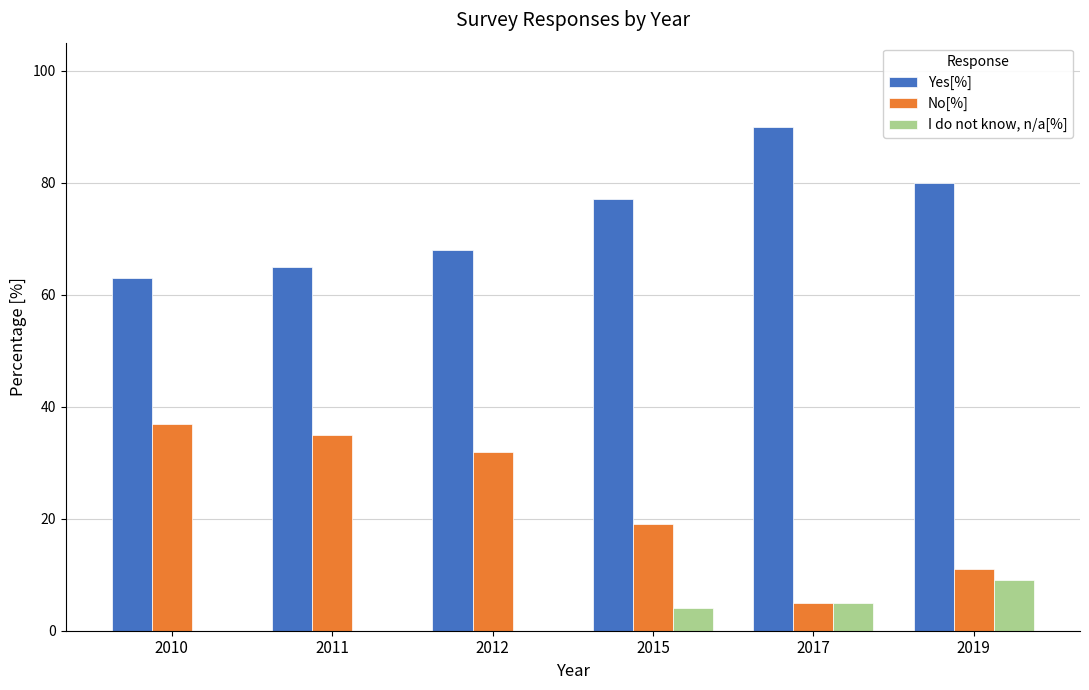

What are all the series names shown in the legend?

Yes[%], No[%], I do not know, n/a[%]